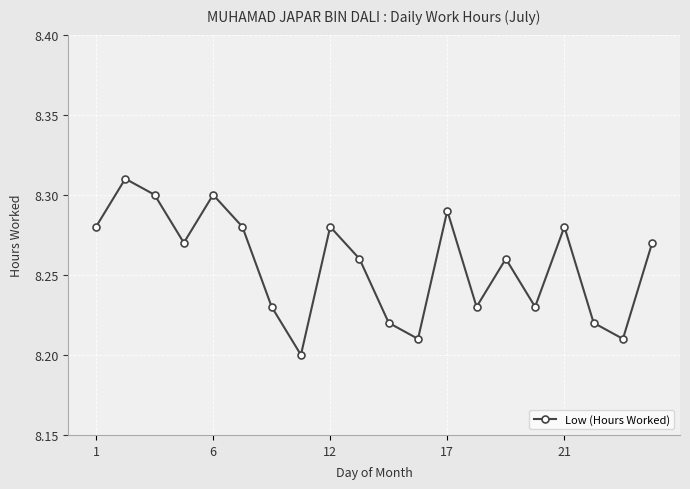

What is the sum of all values?

165.1